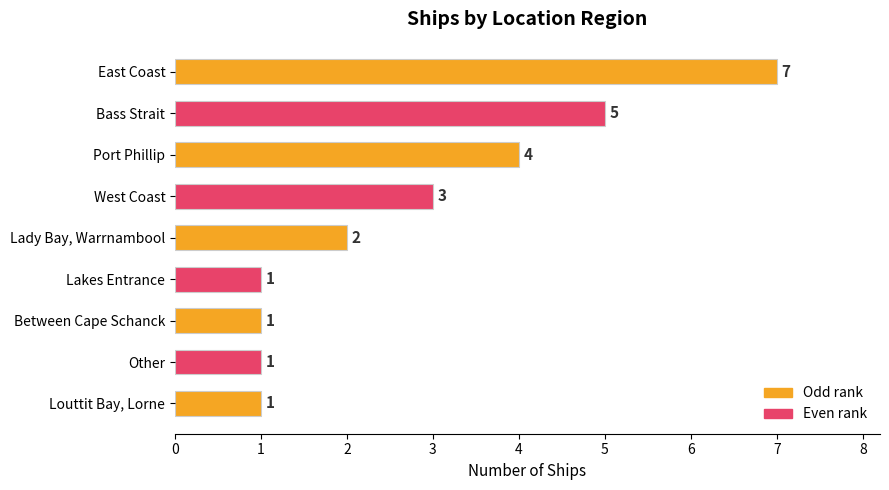

What is the change in value from East Coast to West Coast?

-4